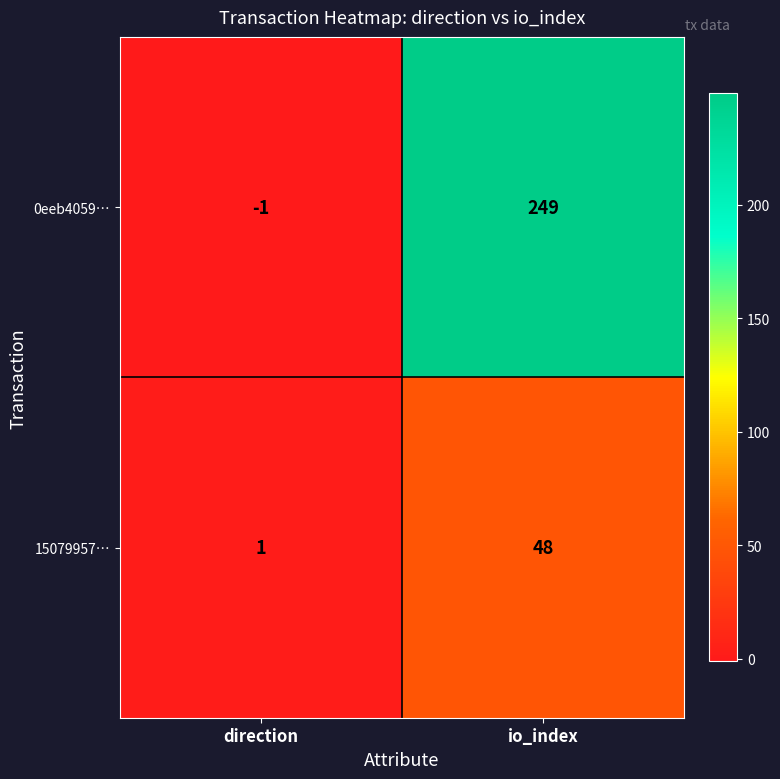

What is the difference between the highest and lowest values at io_index?

201